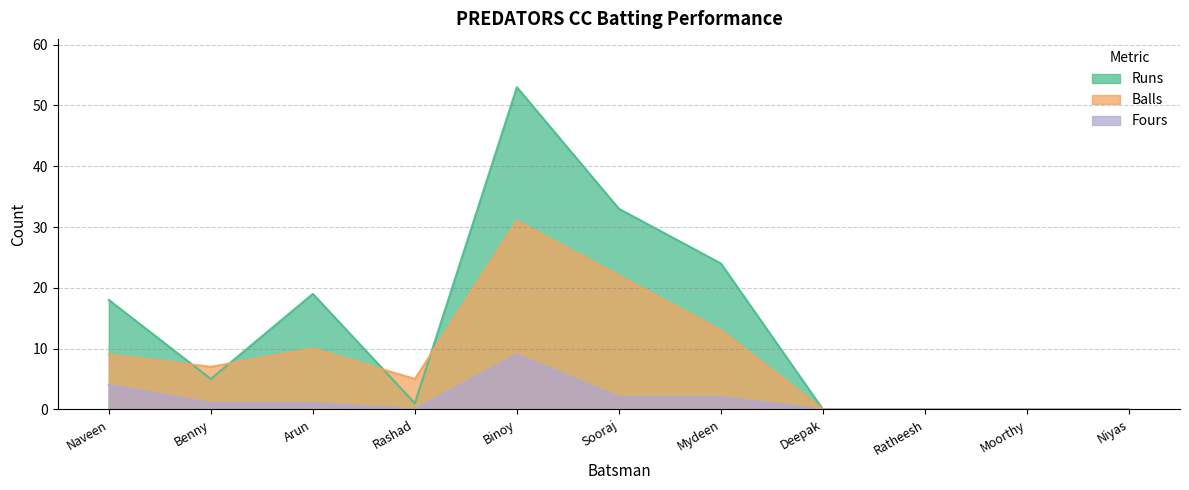

How many lines are shown in the chart?

3